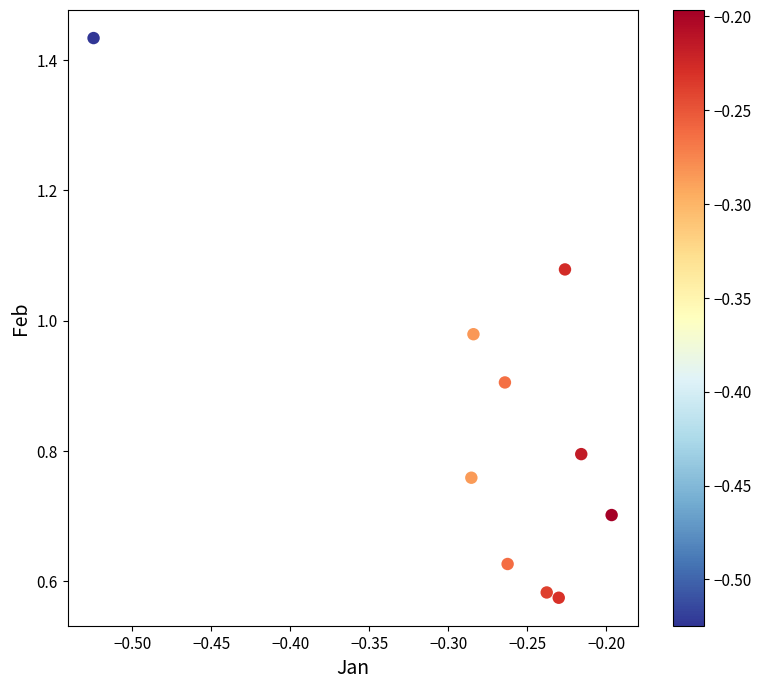

What is the range of X values (max minus min)?

0.3